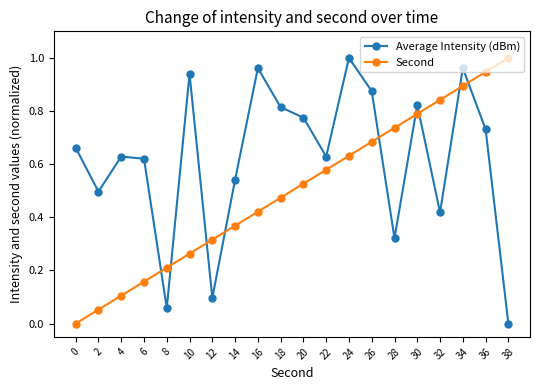

At 22, list the series in order from smallest to largest.

Second, Average Intensity (dBm)